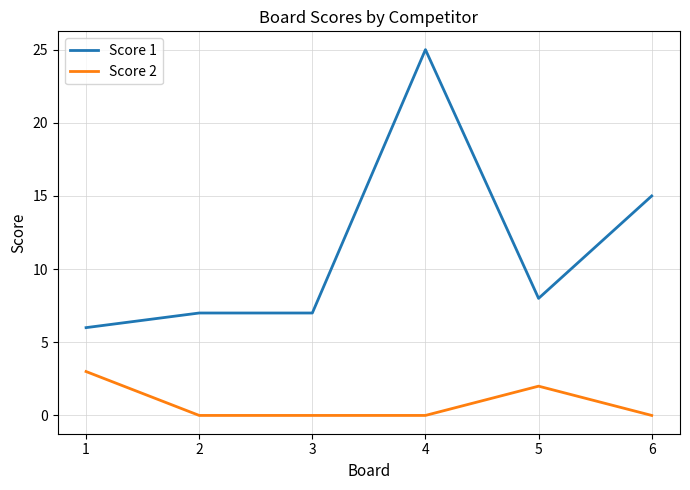

What is the sum of all Score 1 values?

68